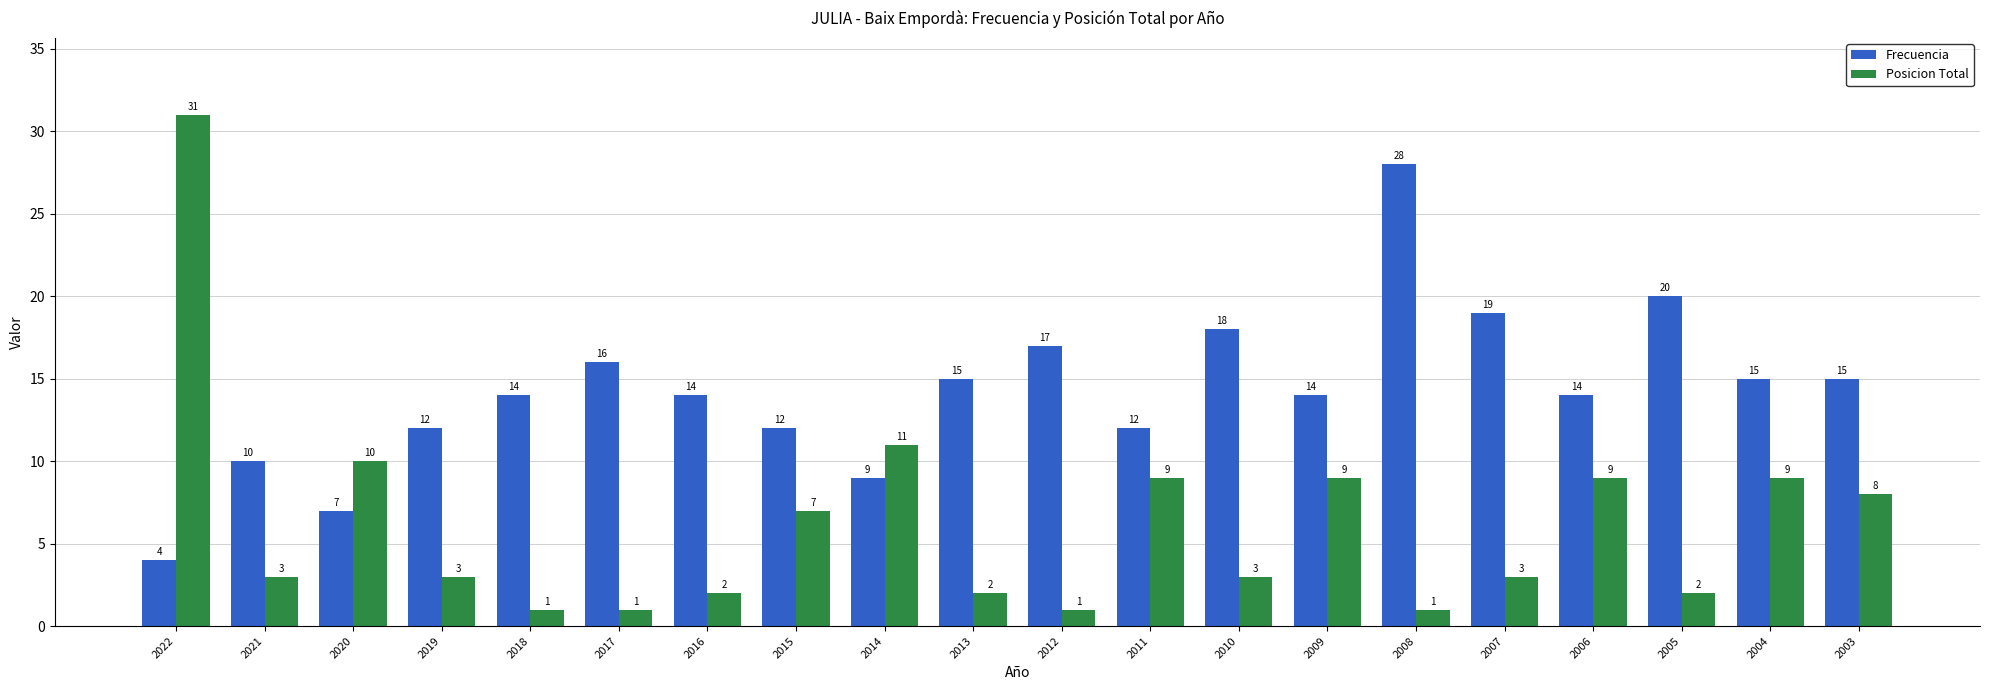

What is the sum of the Frecuencia values at 2015 and 2016?

26